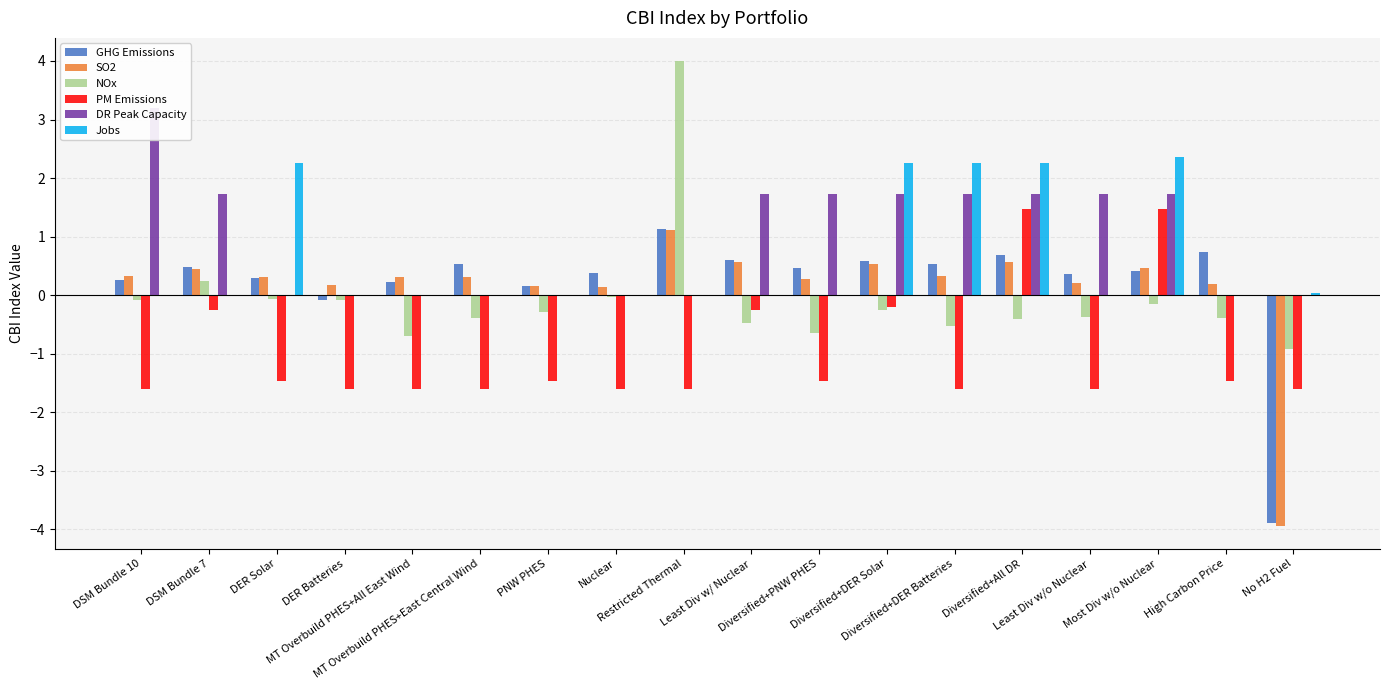

What value does the PM Emissions series have at Diversified+DER Solar?

-0.2